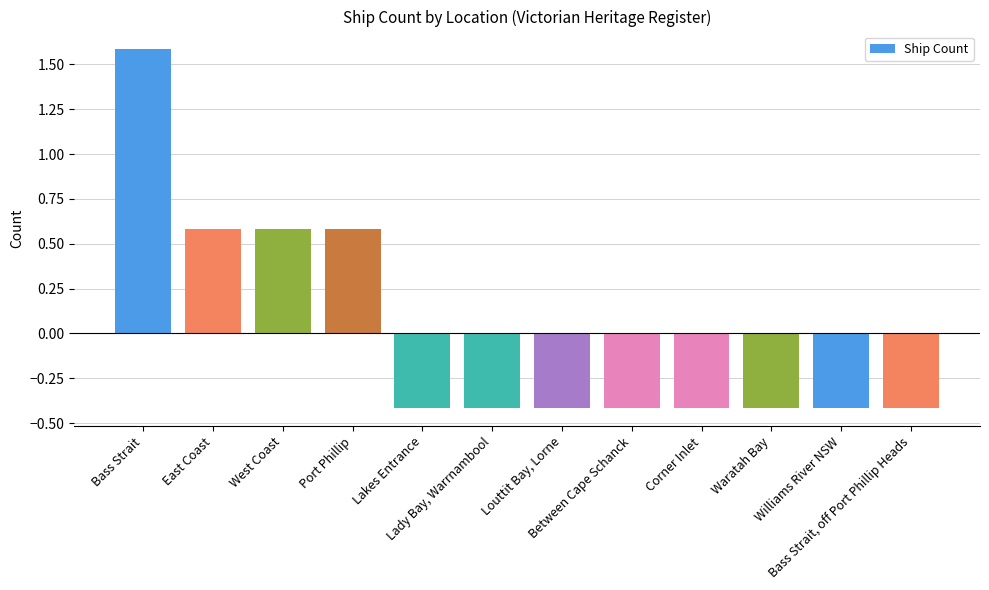

Does the chart contain stacked bars?

No